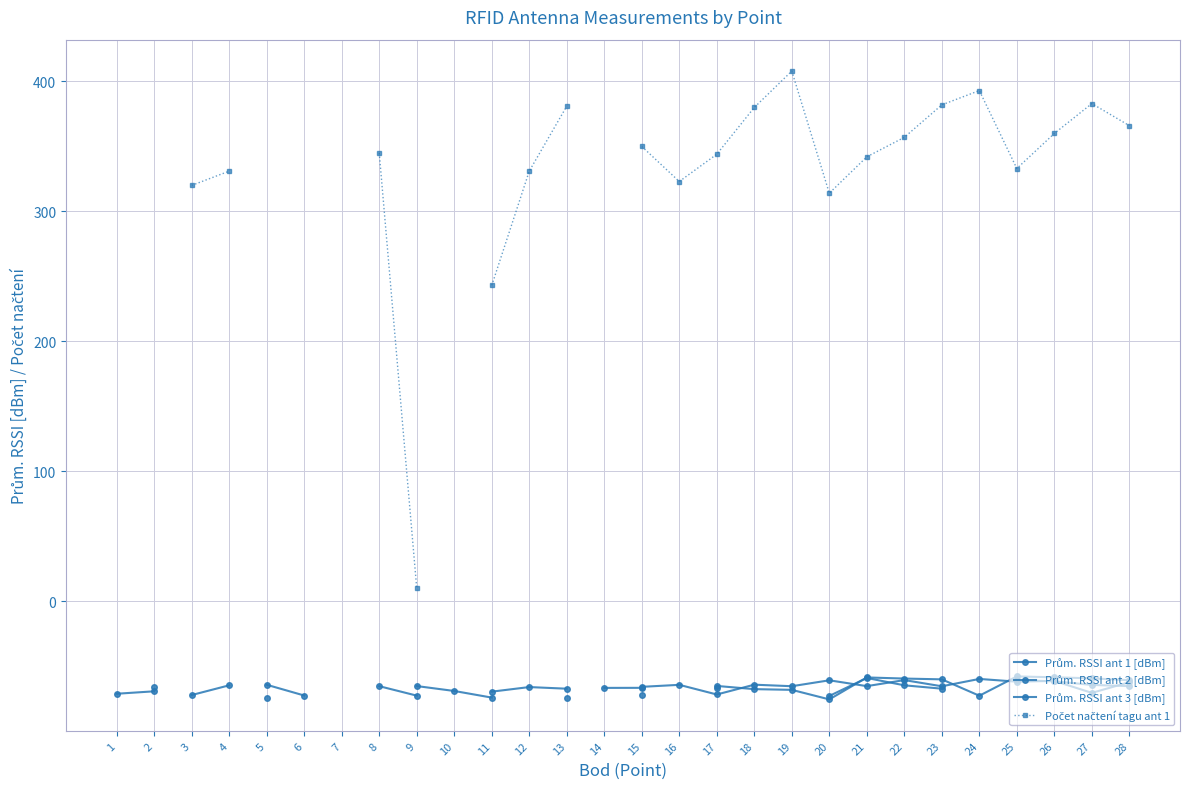

What are all the series names shown in the legend?

Prům. RSSI ant 1 [dBm], Prům. RSSI ant 2 [dBm], Prům. RSSI ant 3 [dBm], Počet načtení tagu ant 1